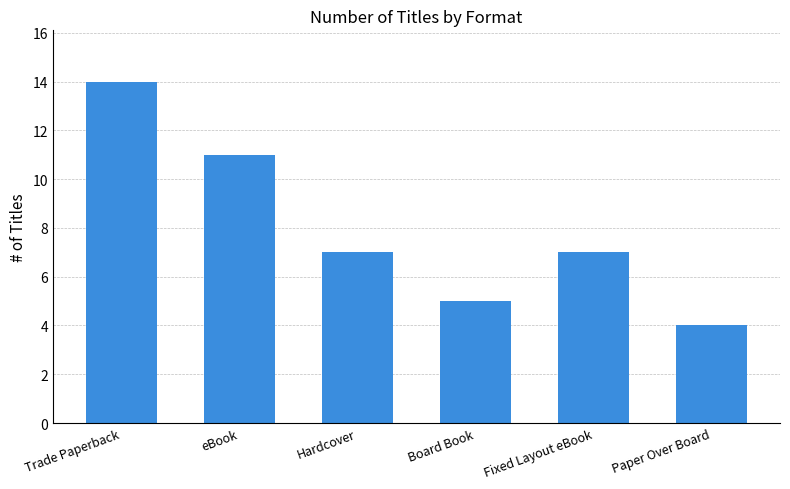

Where does the data first go above 7?

Trade Paperback